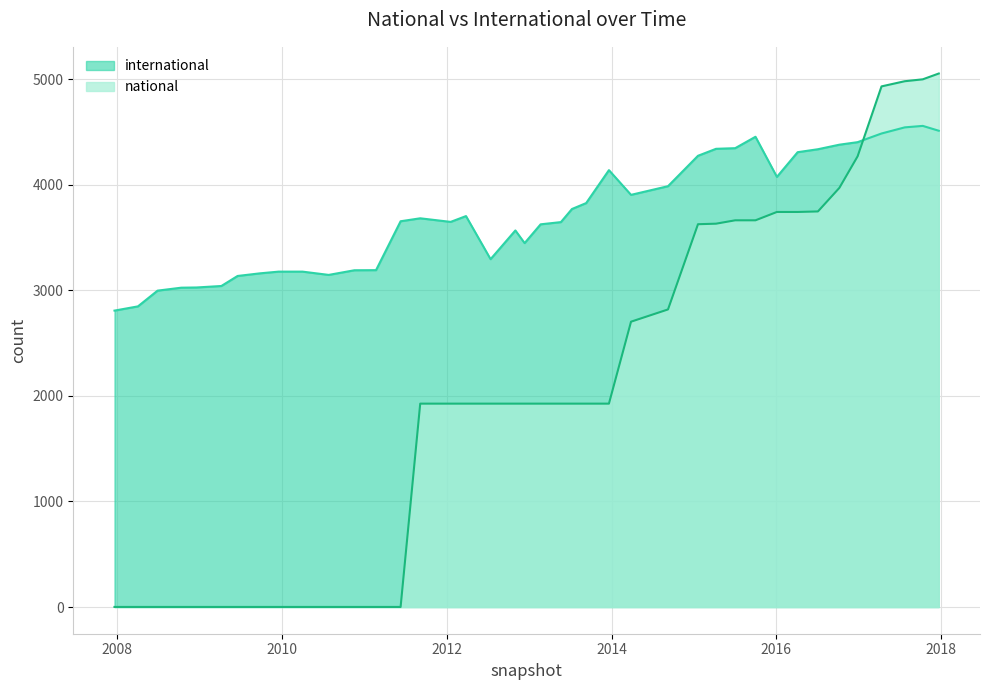

How many lines are shown in the chart?

2